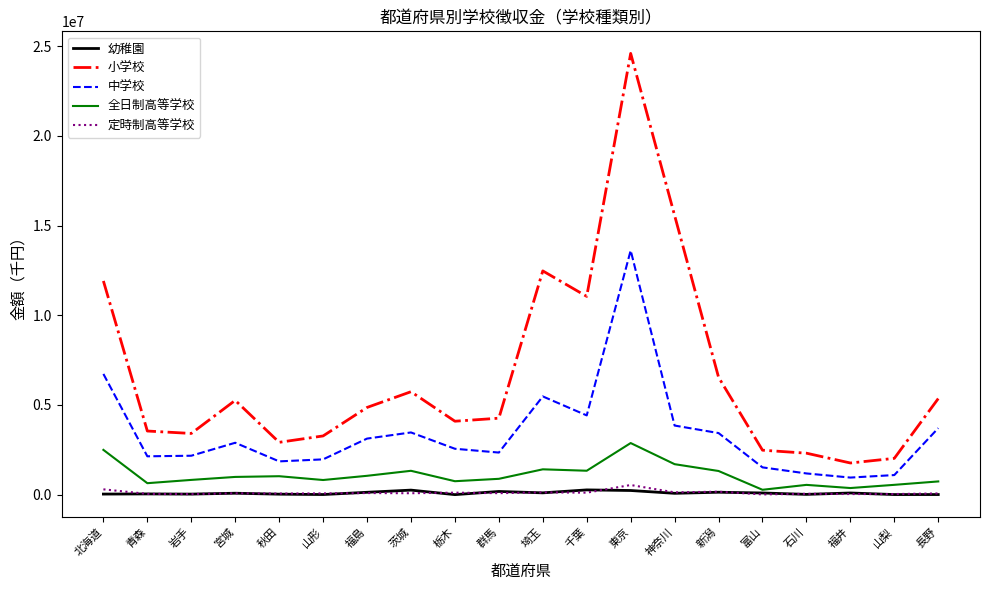

The value of 全日制高等学校 at 石川 is 548890. True or false?

True